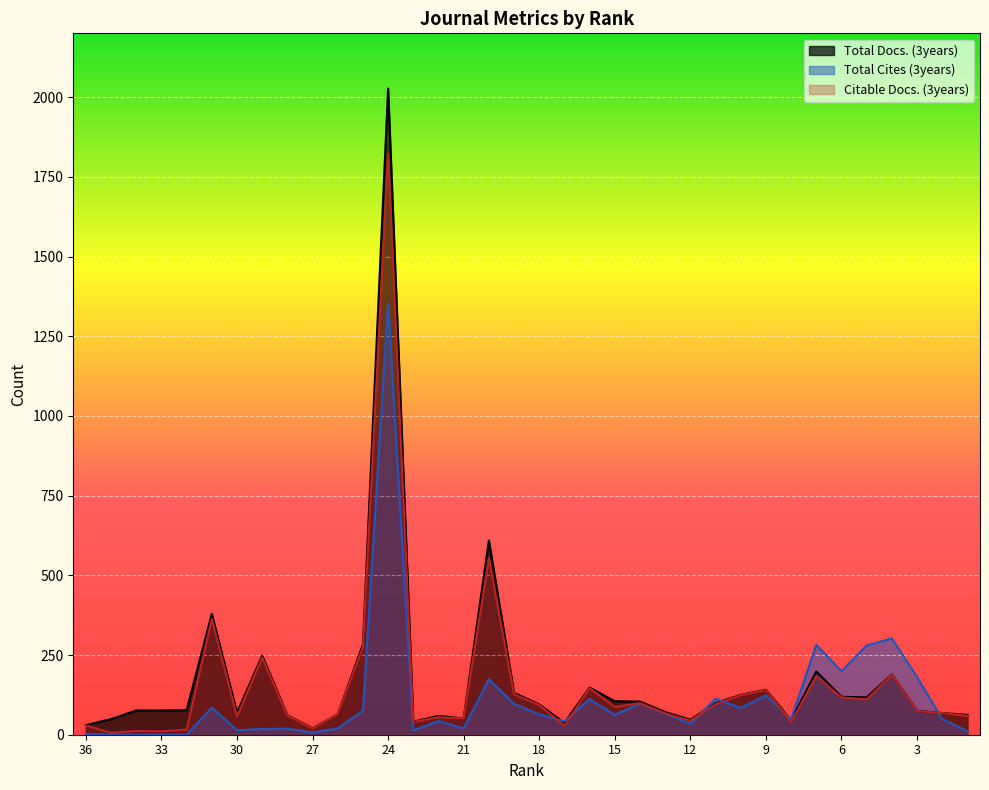

What is the value of the Citable Docs. (3years) point at the 26th from the left?

96